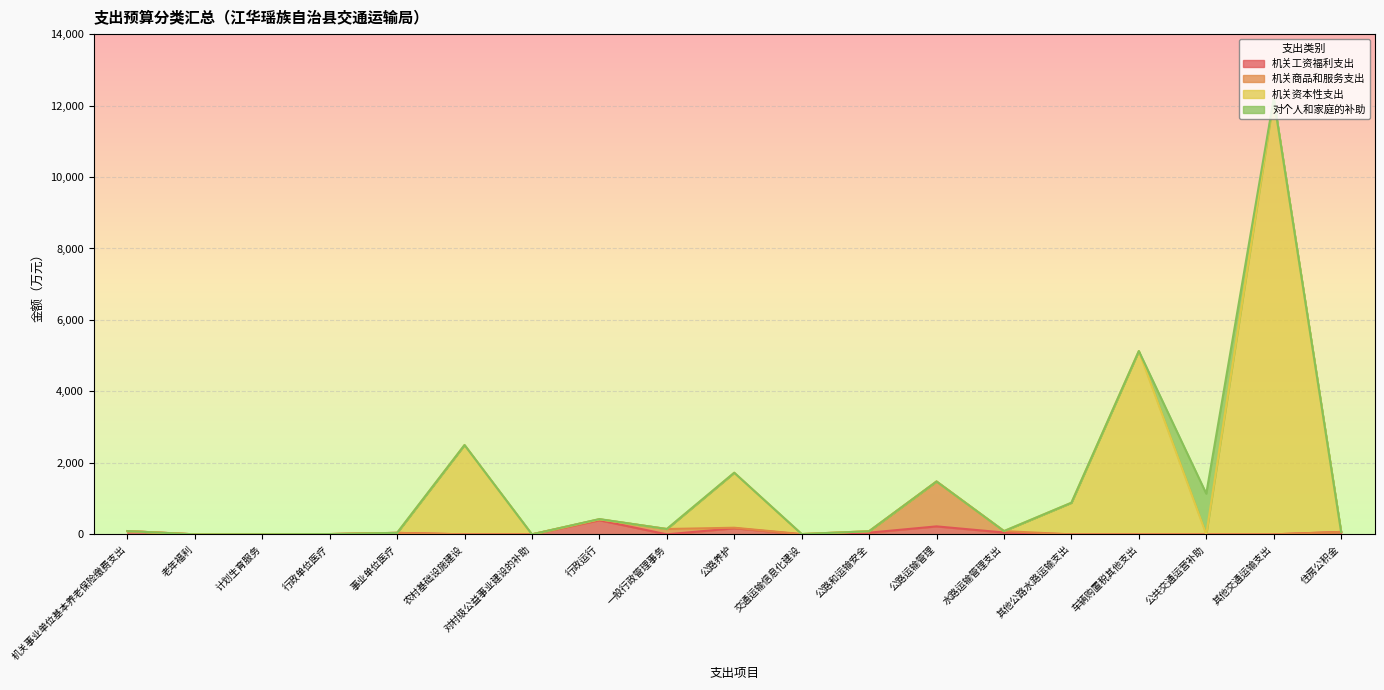

What is the total value across all series at 农村基础设施建设?

2500.0